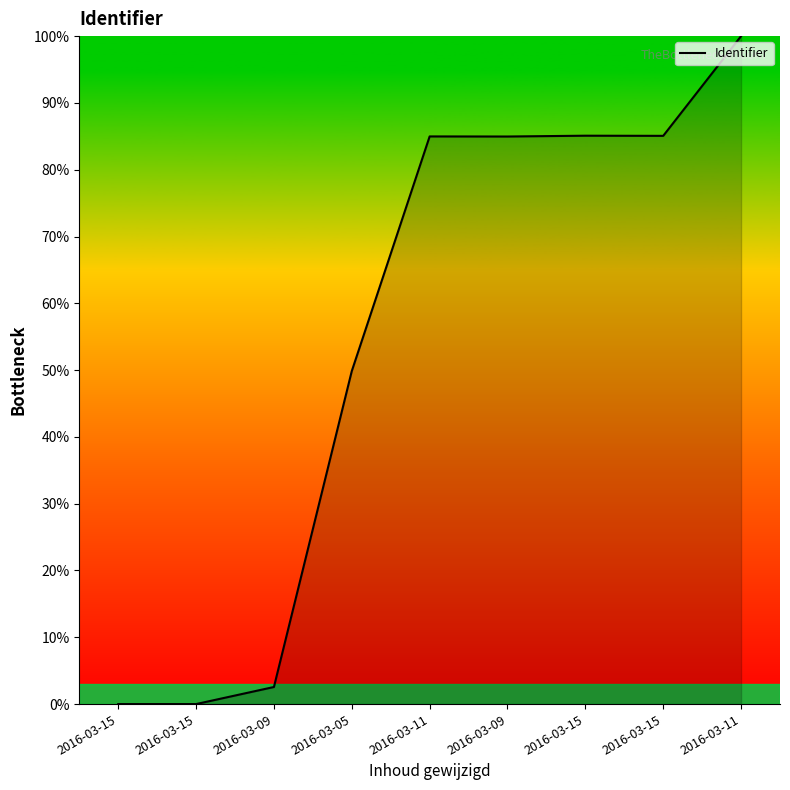

How many interior local valleys (lower than both neighbors) does the data have?

2